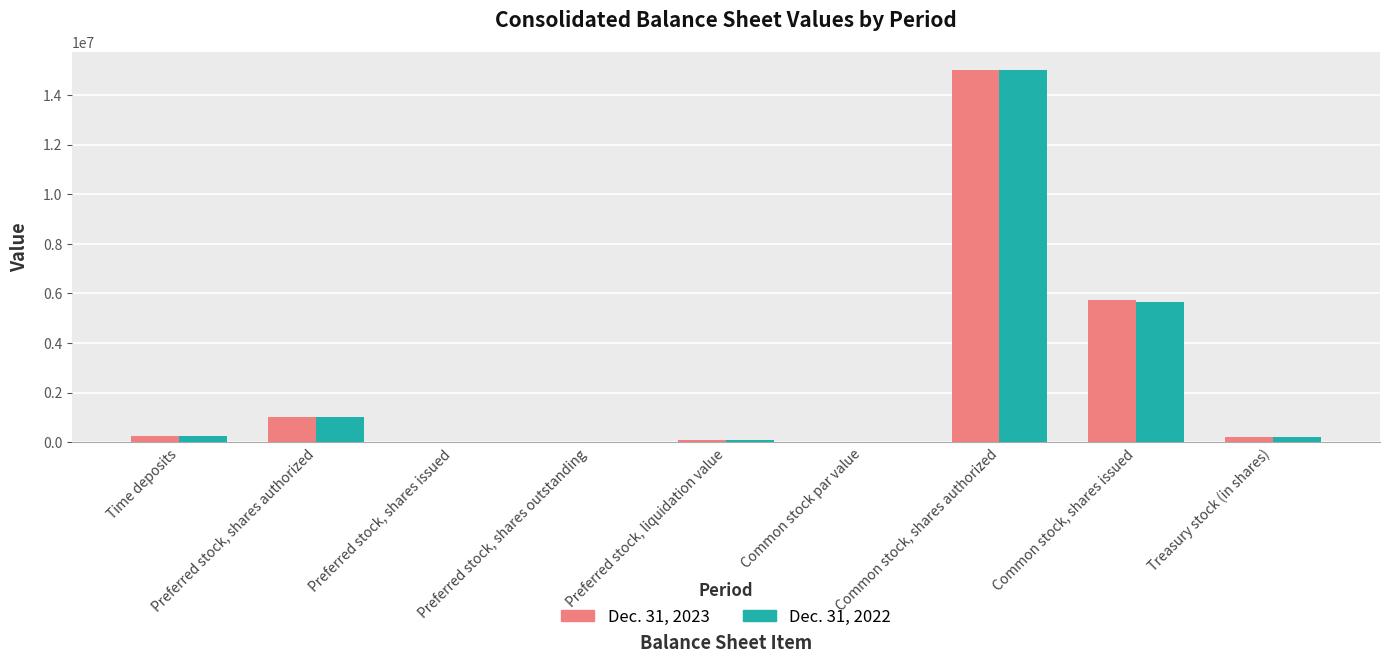

What is the sum of the Dec. 31, 2022 values at Common stock, shares issued and Preferred stock, shares authorized?

6647710.0